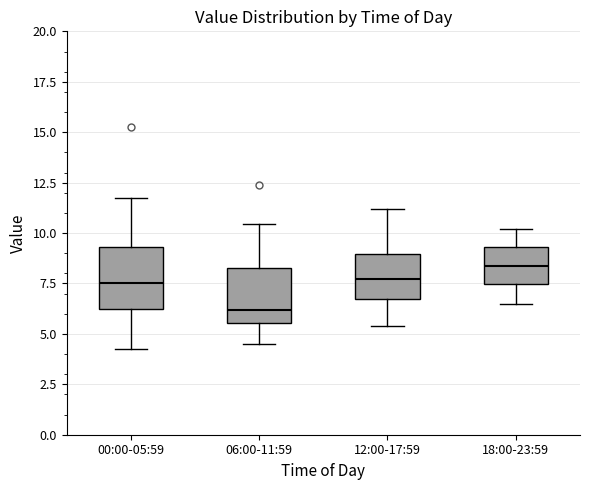

Which box has the highest median line?

18:00-23:59